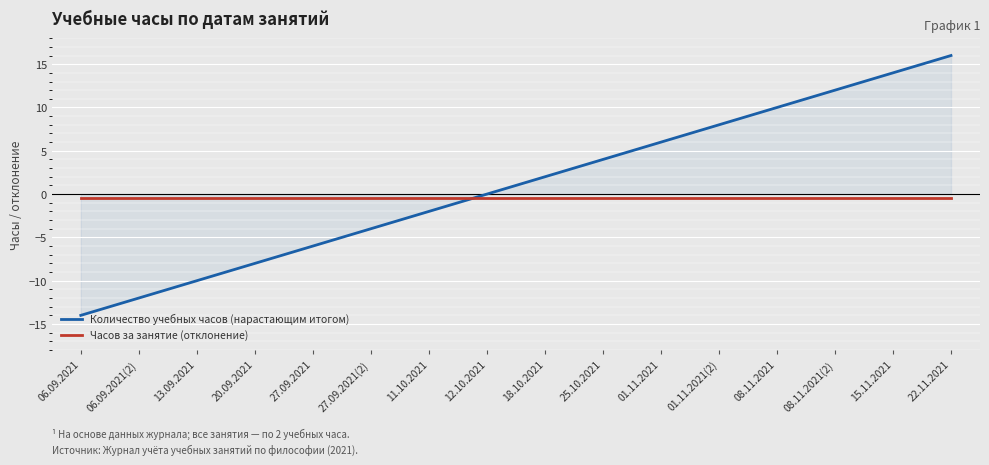

What is the difference between the maximum and minimum values in the Количество учебных часов (нарастающим итогом) series?

30.0